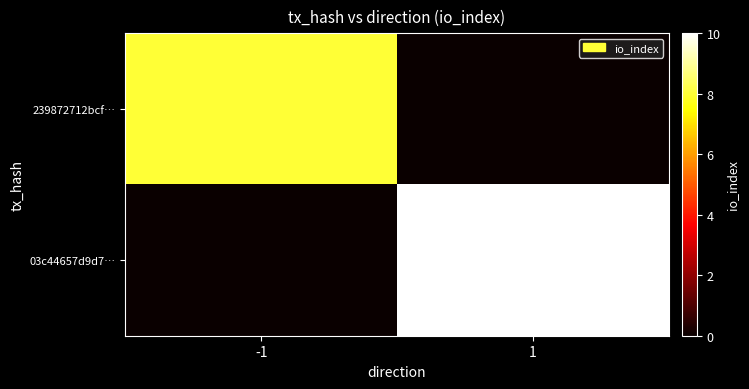

Reading left to right, extract all data points from this chart.

239872712bcf…: -1=8	1=0
03c44657d9d7…: -1=0	1=10